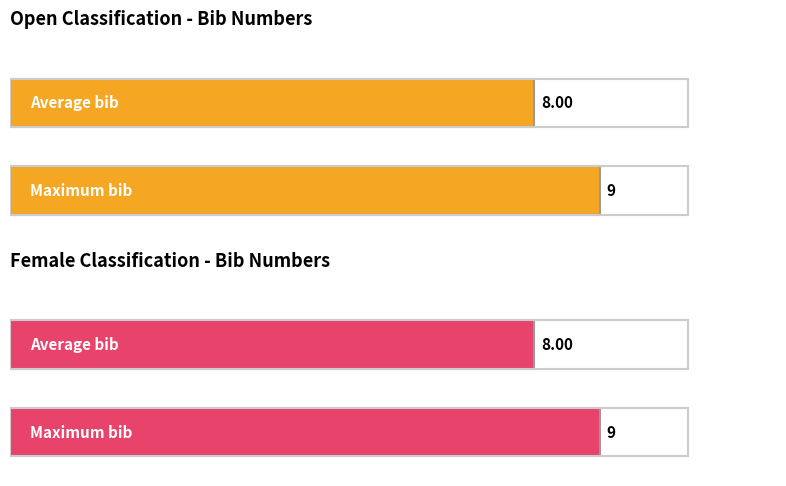

At how many categories does at least one series exceed 8?

1